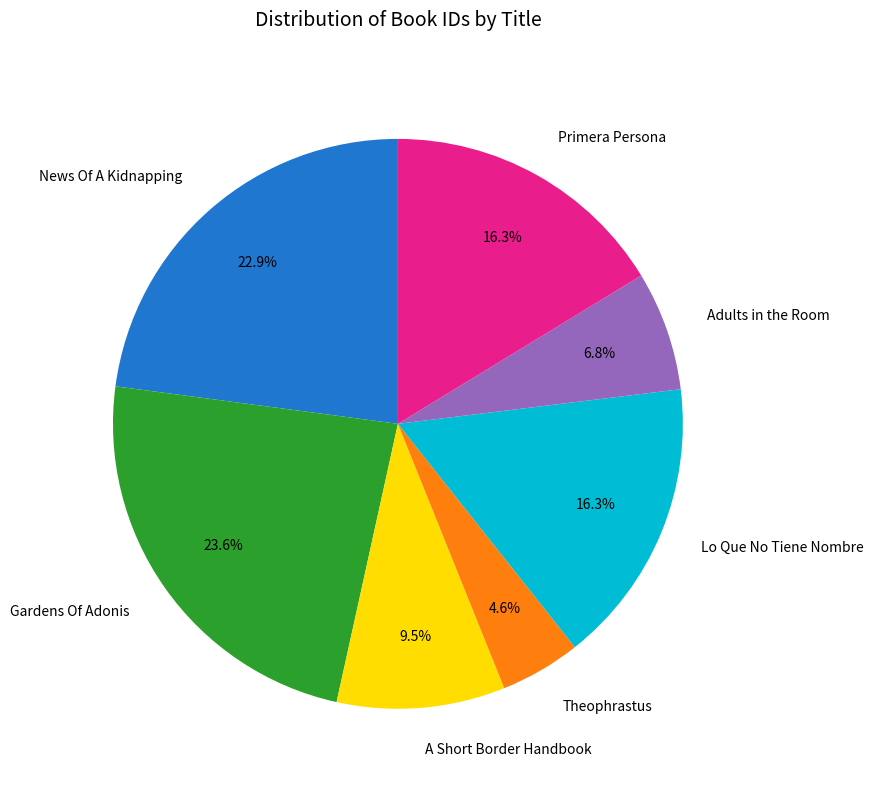

Does A Short Border Handbook represent more than half of the total?

No